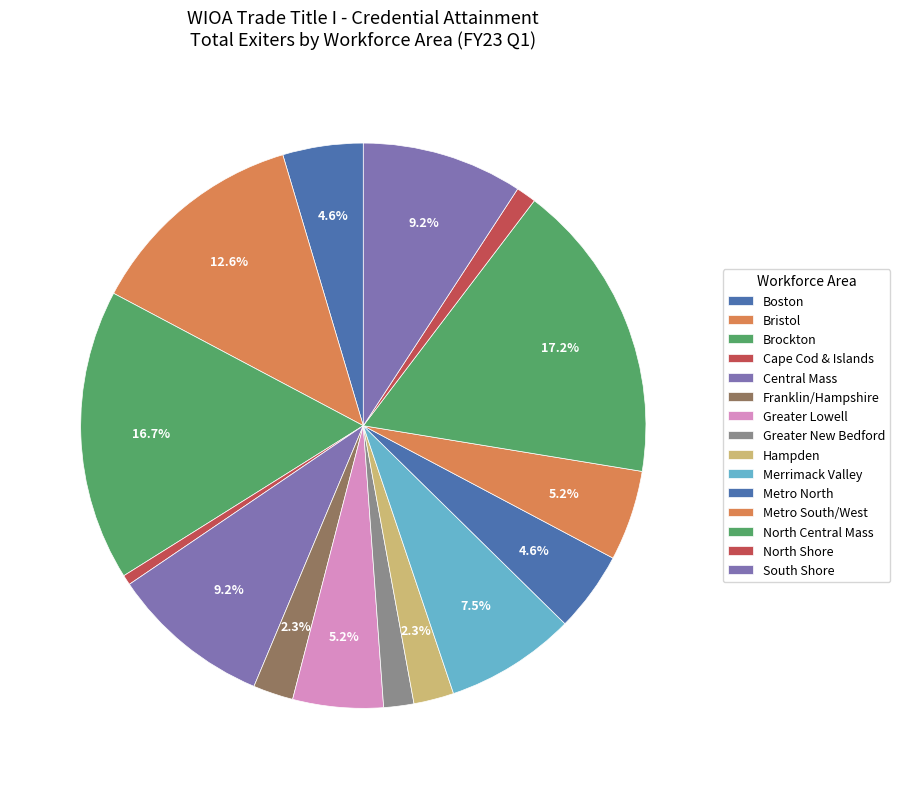

Which category has the biggest portion of the pie?

North Central Mass